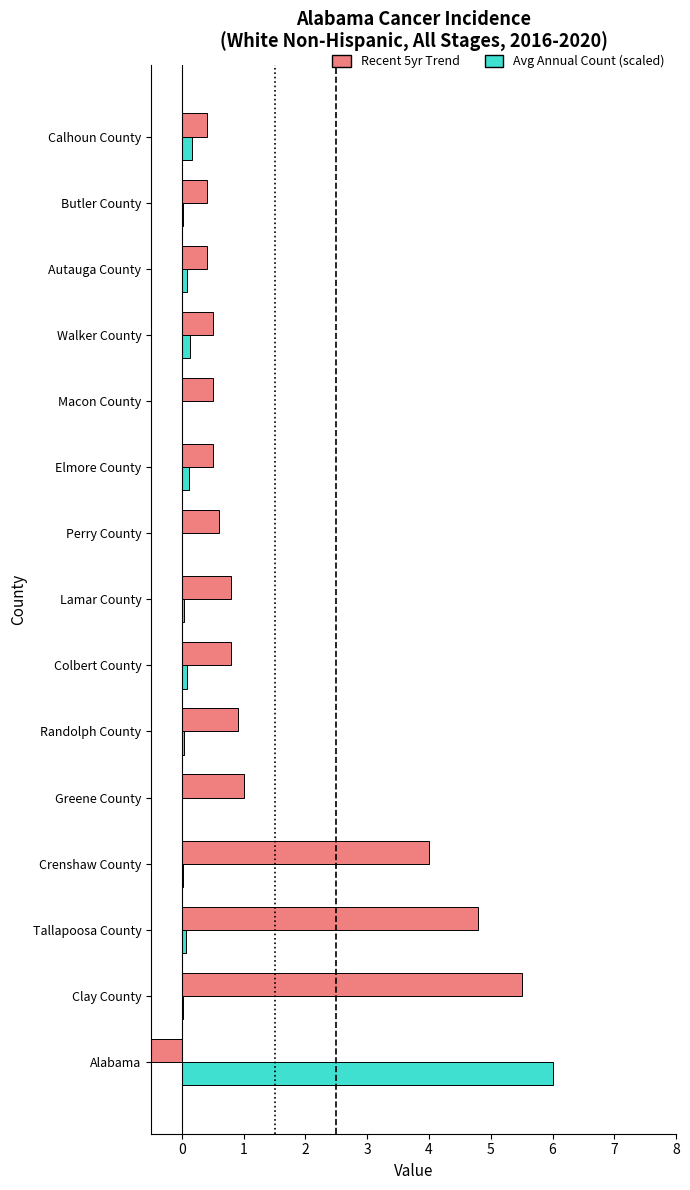

The value of Avg Annual Count (scaled) at Crenshaw County is 0.0. True or false?

False